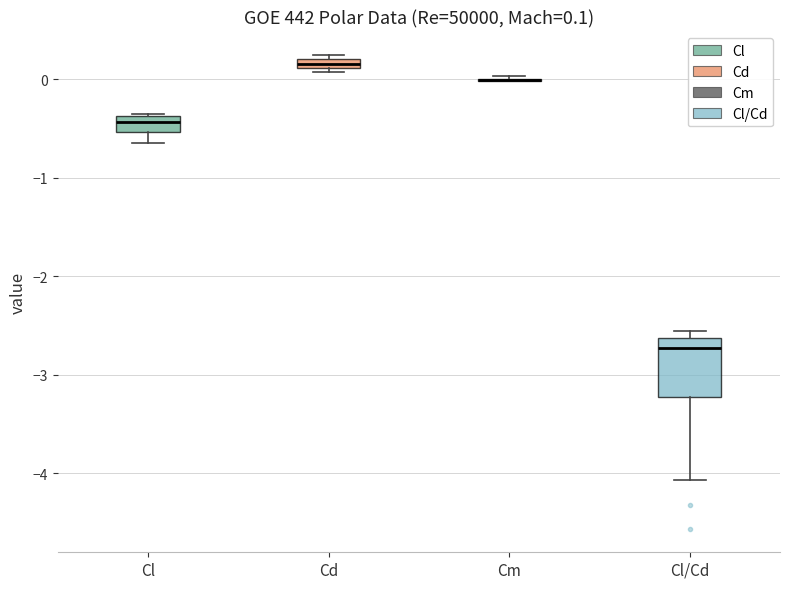

Which box is the tallest, from its lower edge to its upper edge?

Cl/Cd